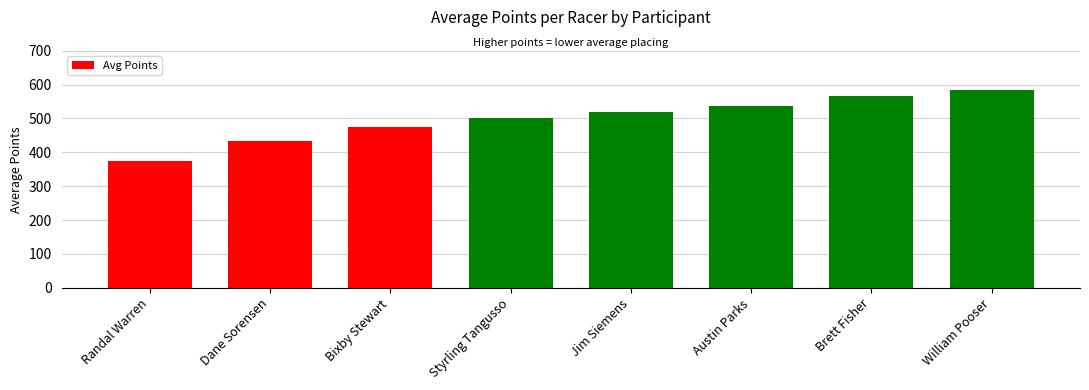

List the labels in order of value, largest first.

William Pooser, Brett Fisher, Austin Parks, Jim Siemens, Styrling Tangusso, Bixby Stewart, Dane Sorensen, Randal Warren